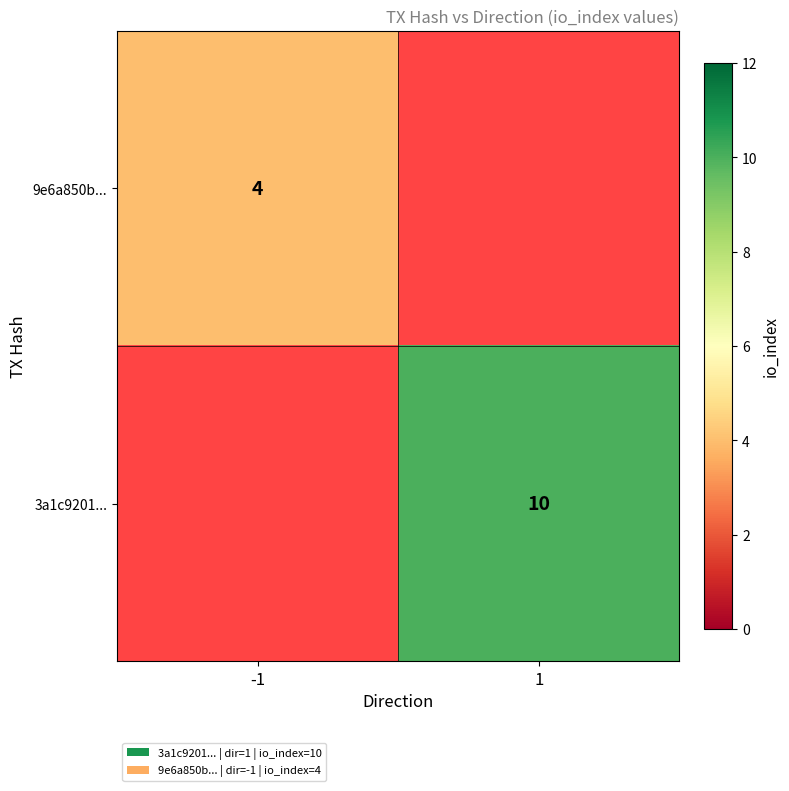

True or false: 3a1c9201... has a value of 5 at 1.

False